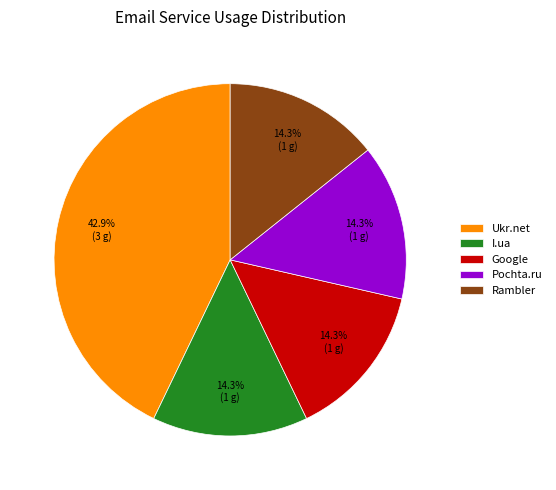

Does any single category account for the majority?

No